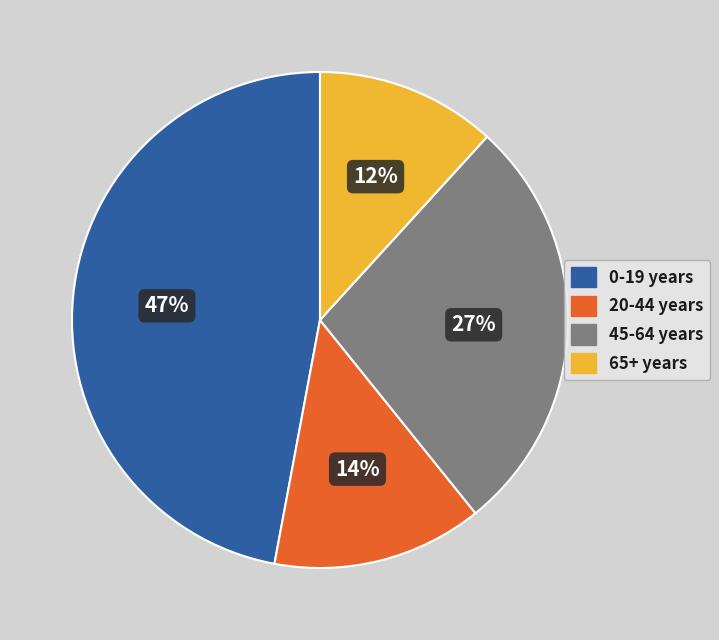

To the nearest percent, what is the average slice percentage?

25%